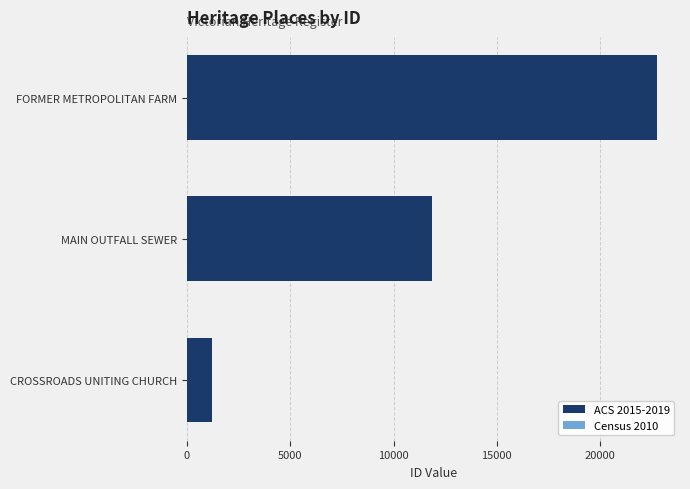

Does the chart contain stacked bars?

No